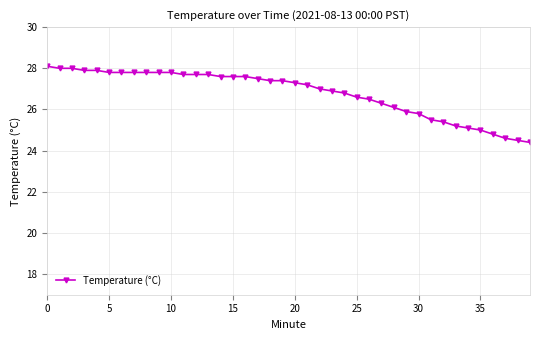

What is the value of the 22nd point from the left?

27.2